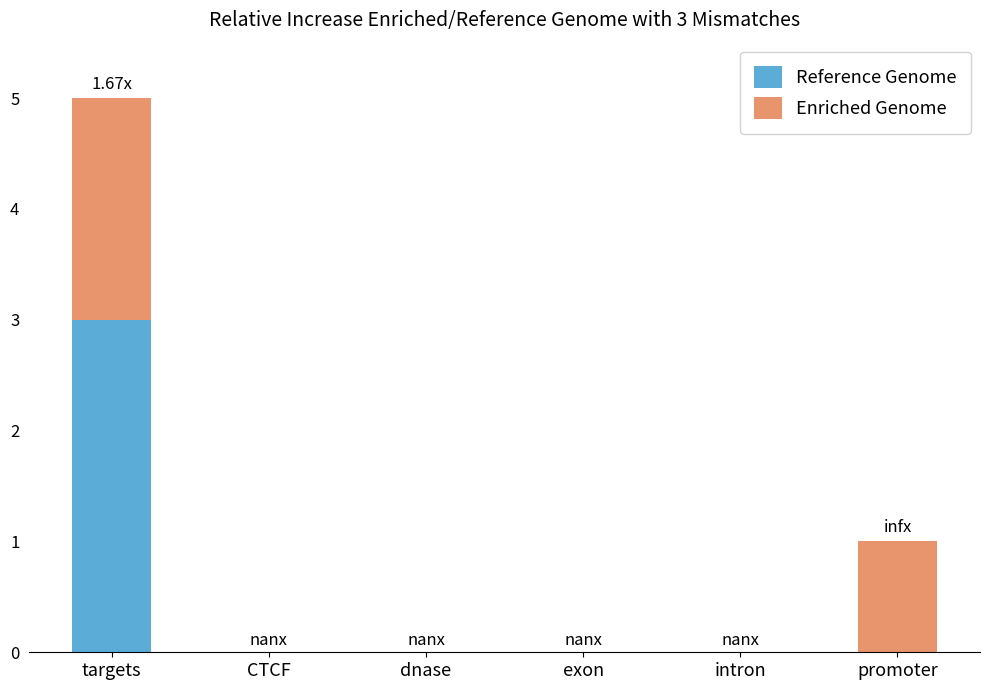

At which label does Reference Genome reach its peak?

targets